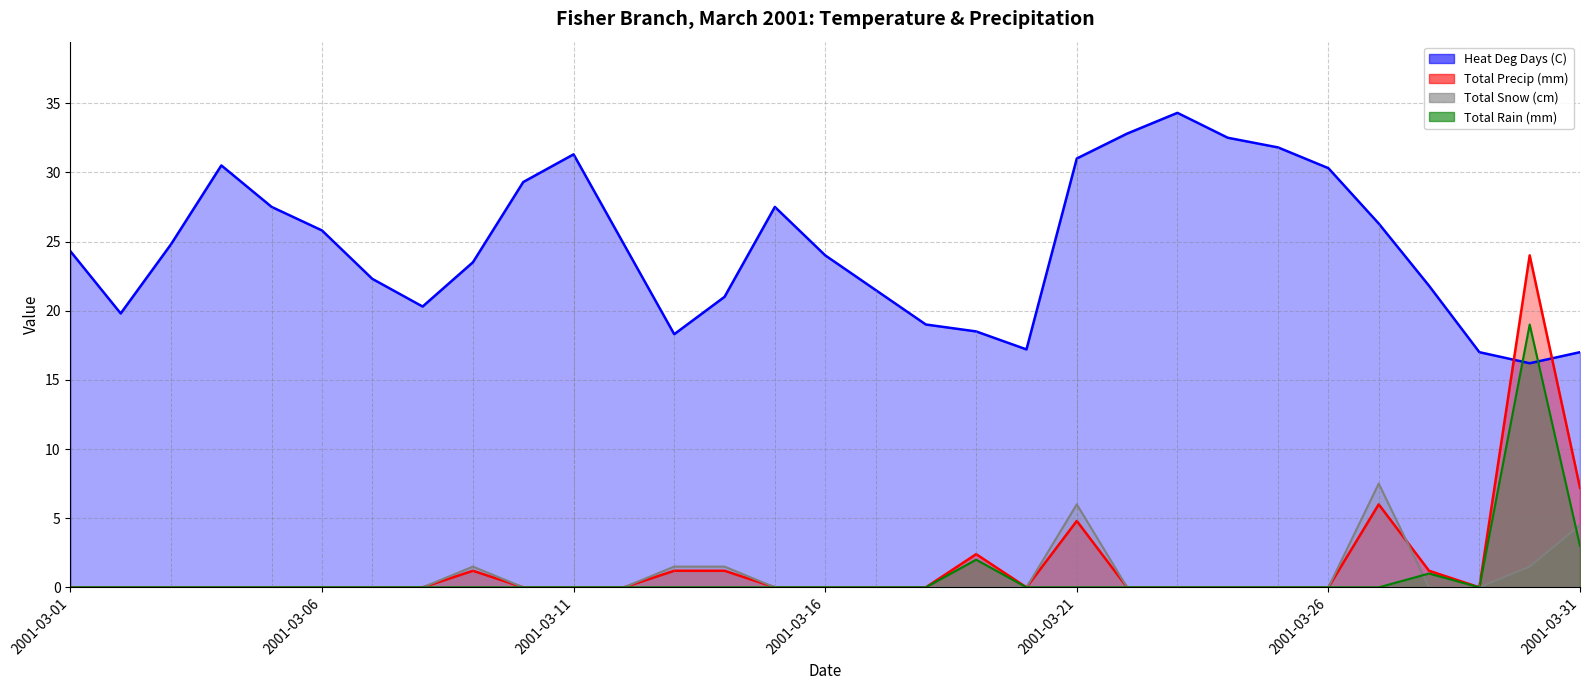

How many positive values does the Total Precip (mm) series have?

9